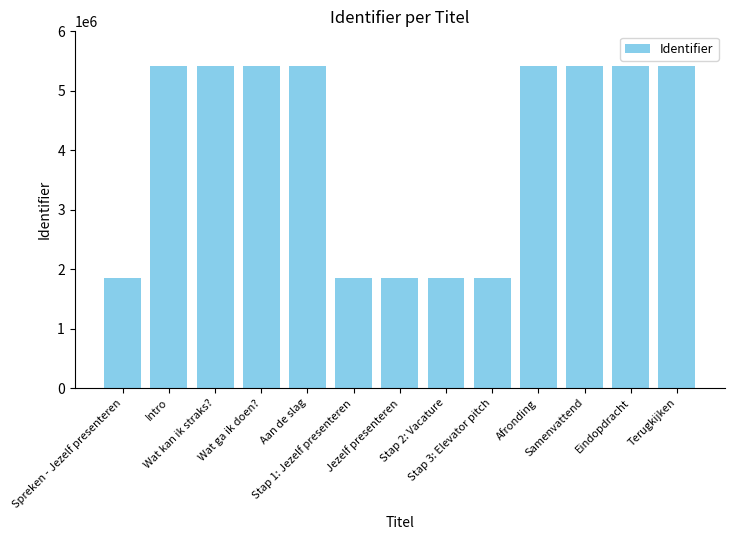

What is the ratio of the value at Terugkijken to the value at Stap 3: Elevator pitch?

2.9